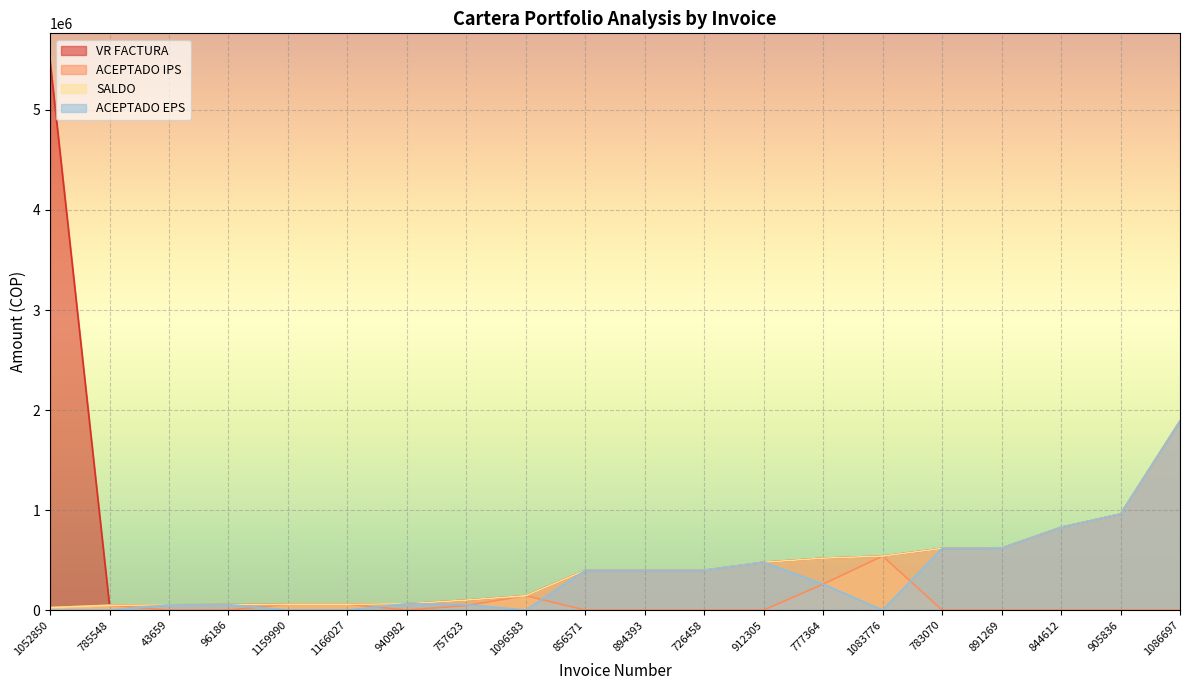

List the series in order of their peak value, highest first.

VR FACTURA, SALDO, ACEPTADO EPS, ACEPTADO IPS